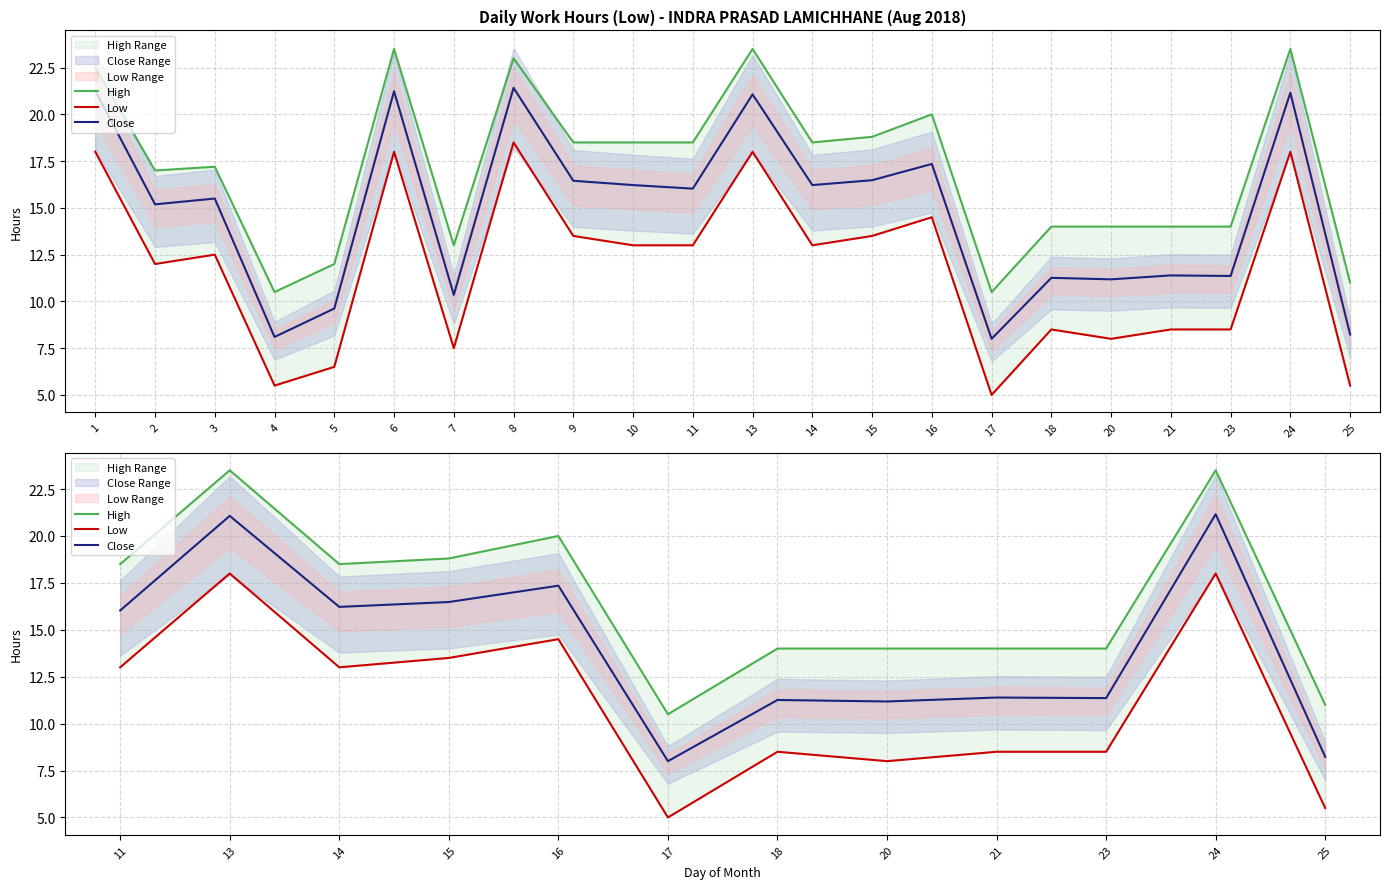

The value of High at 21 is 21.5. True or false?

False